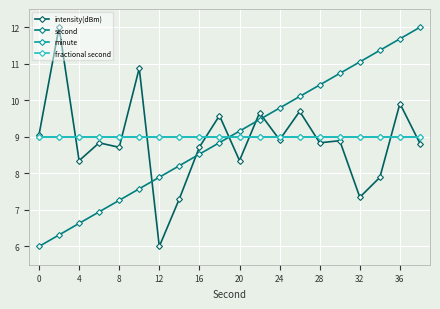

What is the difference between the maximum and minimum values in the intensity(dBm) series?

6.0